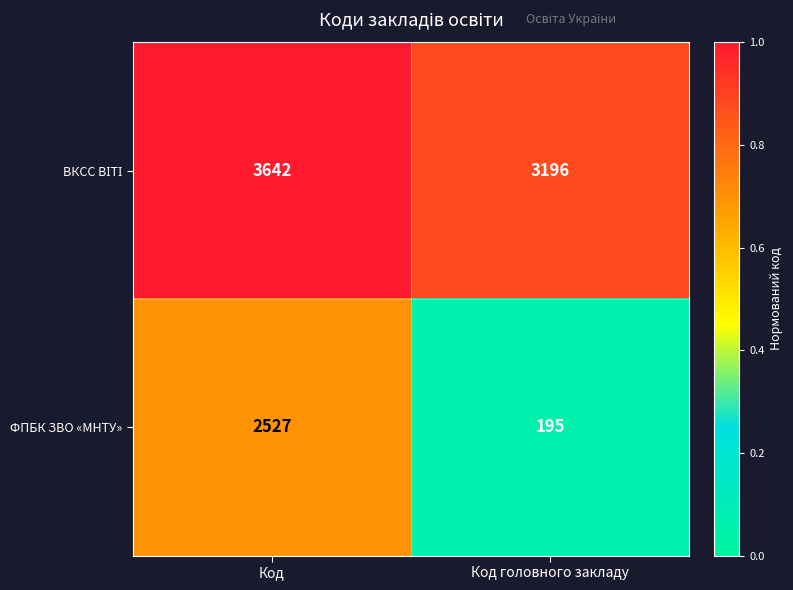

What is the total value across all series at Код головного закладу?

3391